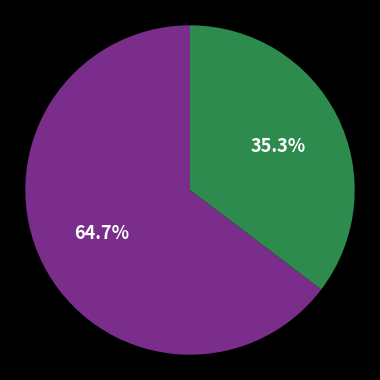

Does any single category account for the majority?

Yes